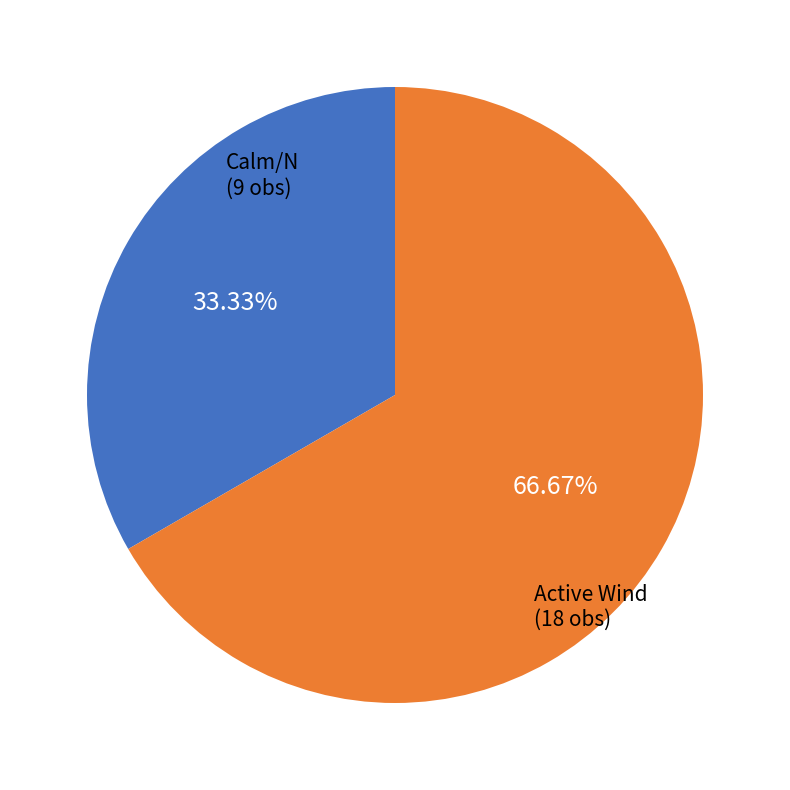

How many segments does this pie chart have?

2